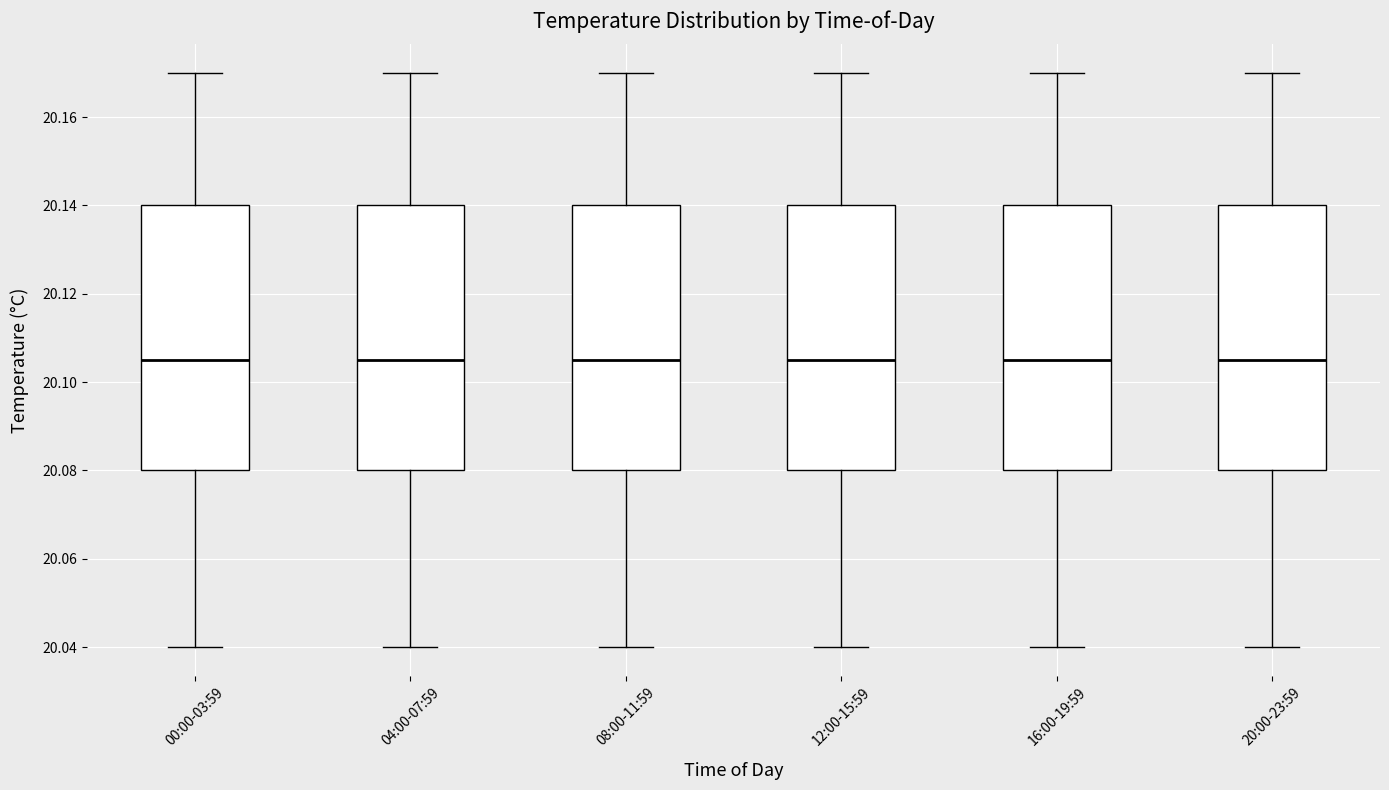

Reading left to right, read every box against the y-axis: the position of its median line, the range the box covers, and the ends of its whiskers. The values are not printed on the chart, so give them approximately, as read against the axis.

00:00-03:59: median 20.106, box 20.080 to 20.140, whiskers 20.040 to 20.170
04:00-07:59: median 20.106, box 20.080 to 20.140, whiskers 20.040 to 20.170
08:00-11:59: median 20.106, box 20.080 to 20.140, whiskers 20.040 to 20.170
12:00-15:59: median 20.106, box 20.080 to 20.140, whiskers 20.040 to 20.170
16:00-19:59: median 20.106, box 20.080 to 20.140, whiskers 20.040 to 20.170
20:00-23:59: median 20.106, box 20.080 to 20.140, whiskers 20.040 to 20.170